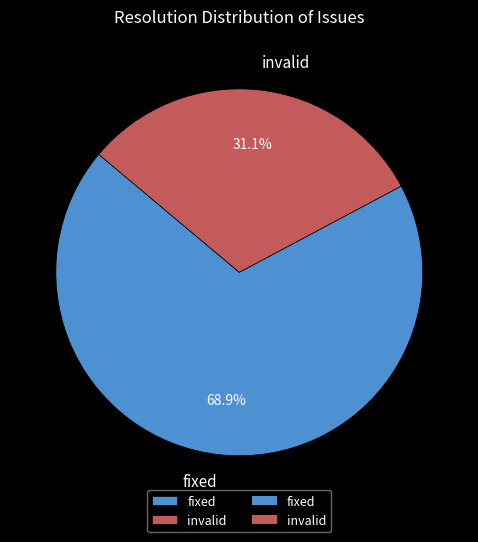

How many slices are in this pie chart?

2